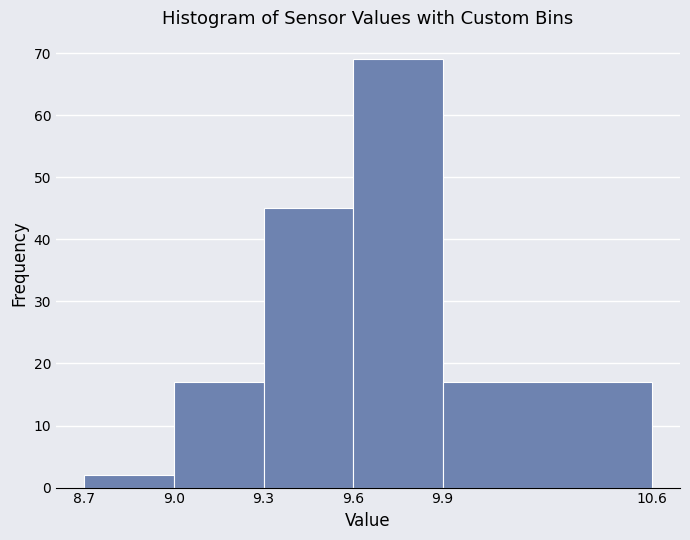

What is the height of the bar covering 9.0 to 9.3 on the x-axis? The values are not printed on the chart, so give them approximately, as read against the axis.

17